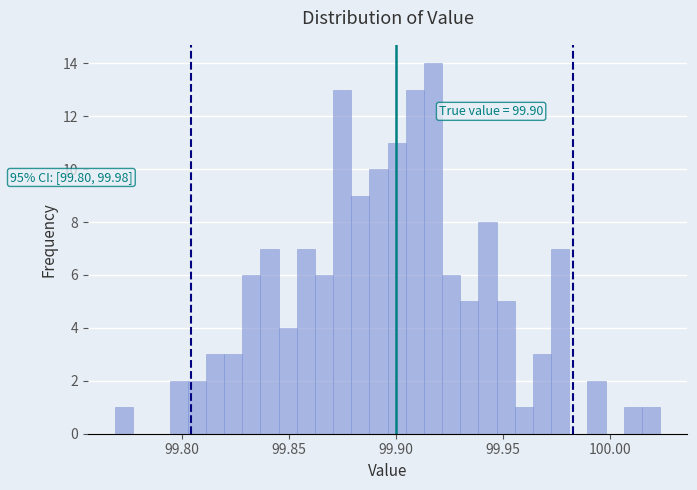

Around what value on the x-axis is the tallest bar? Give the approximate position of its centre, as read against the axis.

99.915